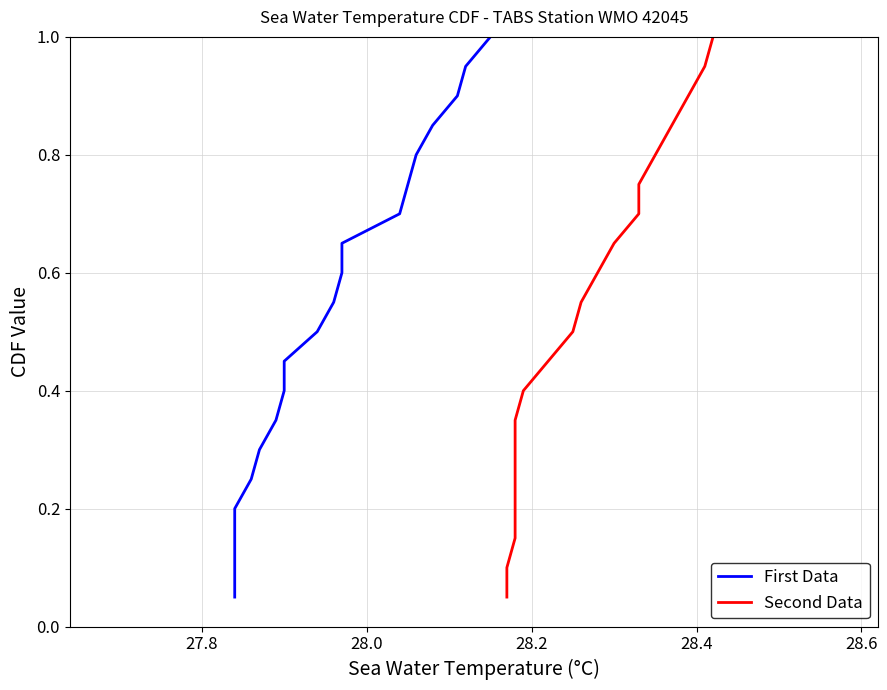

Which series has the widest spread of values?

First Data